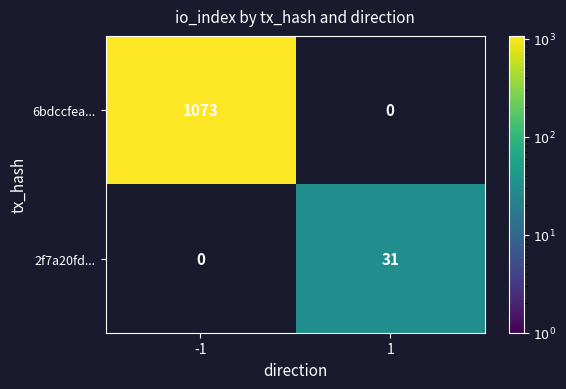

The 2f7a20fd... series shows 13 at 1. True or false?

False